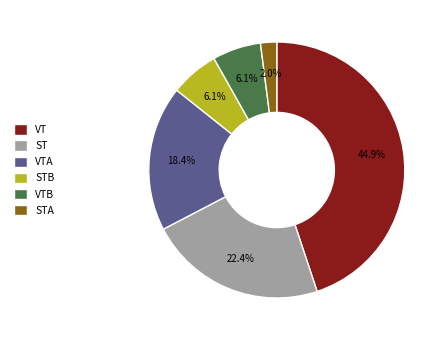

To the nearest percent, what percentage of the pie is ST?

22%